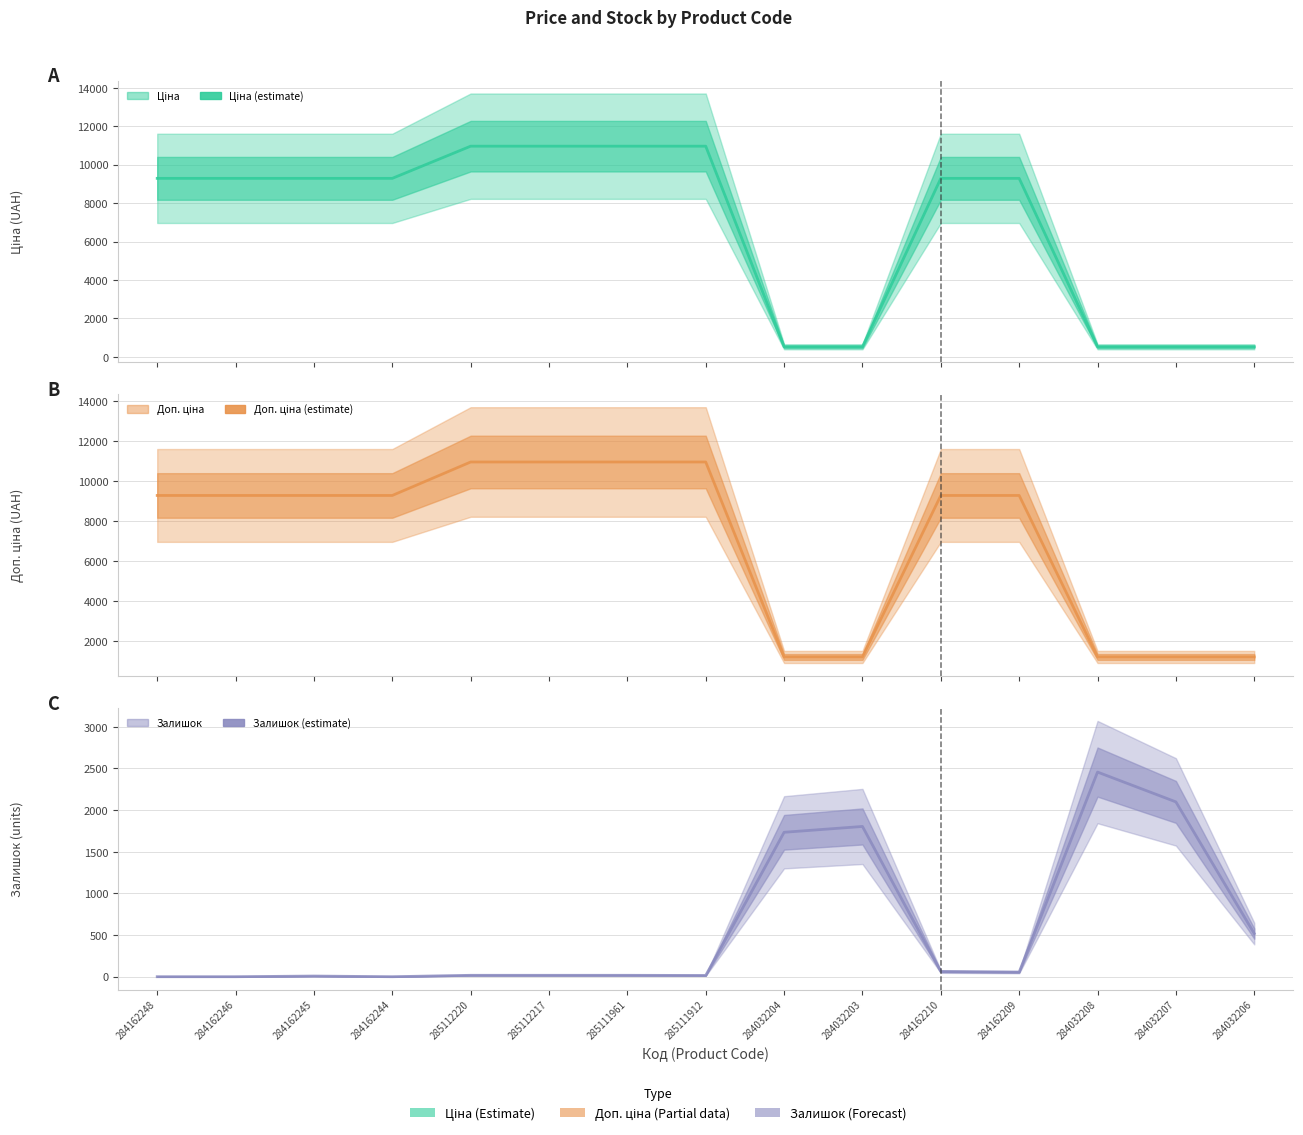

What position from the right is 284032204?

7